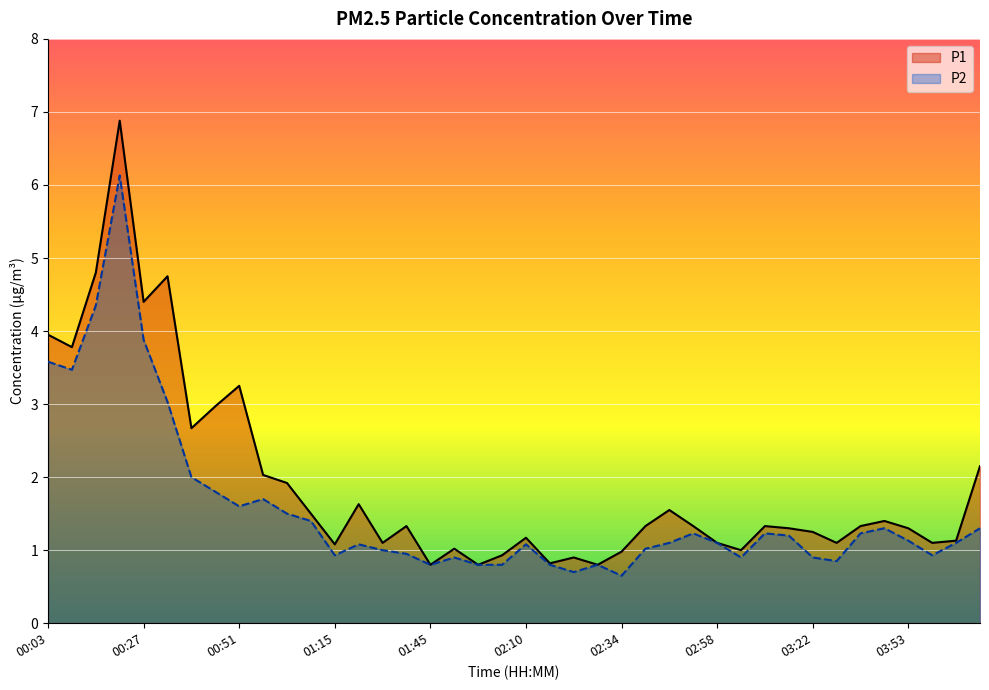

At which category does P2 reach its first local peak?

00:21